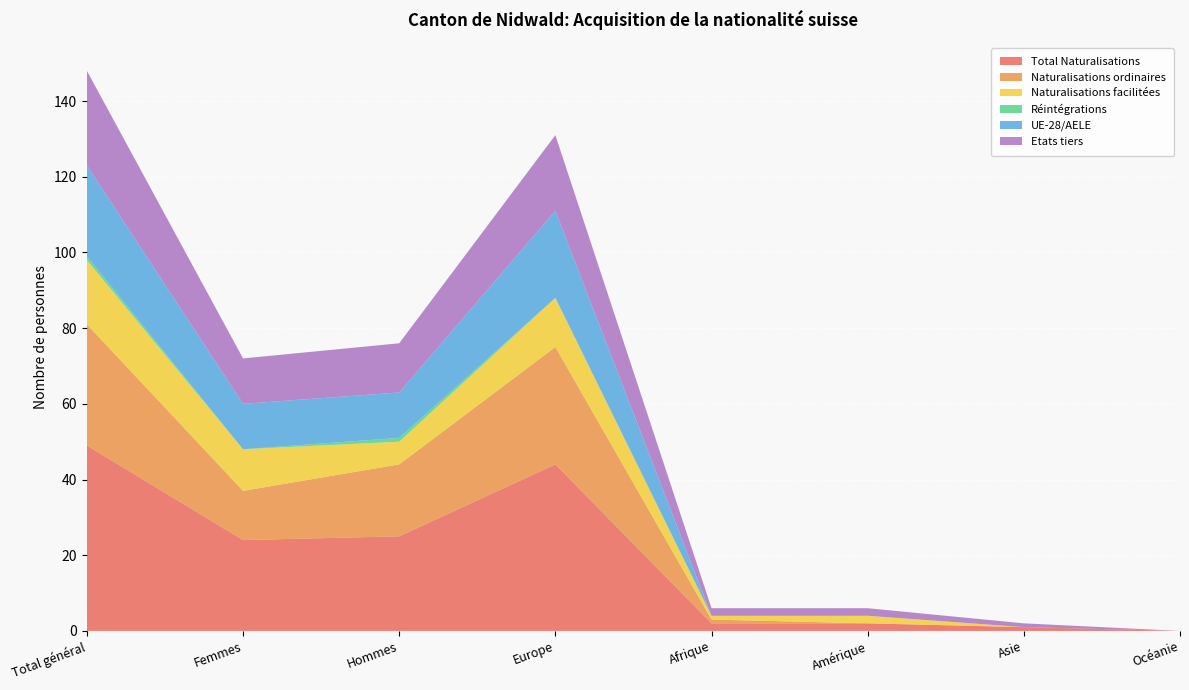

Reading left to right, transcribe all the data shown in this chart.

Total Naturalisations: Total général=49	Femmes=24	Hommes=25	Europe=44	Afrique=2	Amérique=2	Asie=1	Océanie=0
Naturalisations ordinaires: Total général=32	Femmes=13	Hommes=19	Europe=31	Afrique=1	Amérique=0	Asie=0	Océanie=0
Naturalisations facilitées: Total général=17	Femmes=11	Hommes=6	Europe=13	Afrique=1	Amérique=2	Asie=0	Océanie=0
Réintégrations: Total général=1	Femmes=0	Hommes=1	Europe=0	Afrique=0	Amérique=0	Asie=0	Océanie=0
UE-28/AELE: Total général=24	Femmes=12	Hommes=12	Europe=23	Afrique=0	Amérique=0	Asie=0	Océanie=0
Etats tiers: Total général=25	Femmes=12	Hommes=13	Europe=20	Afrique=2	Amérique=2	Asie=1	Océanie=0